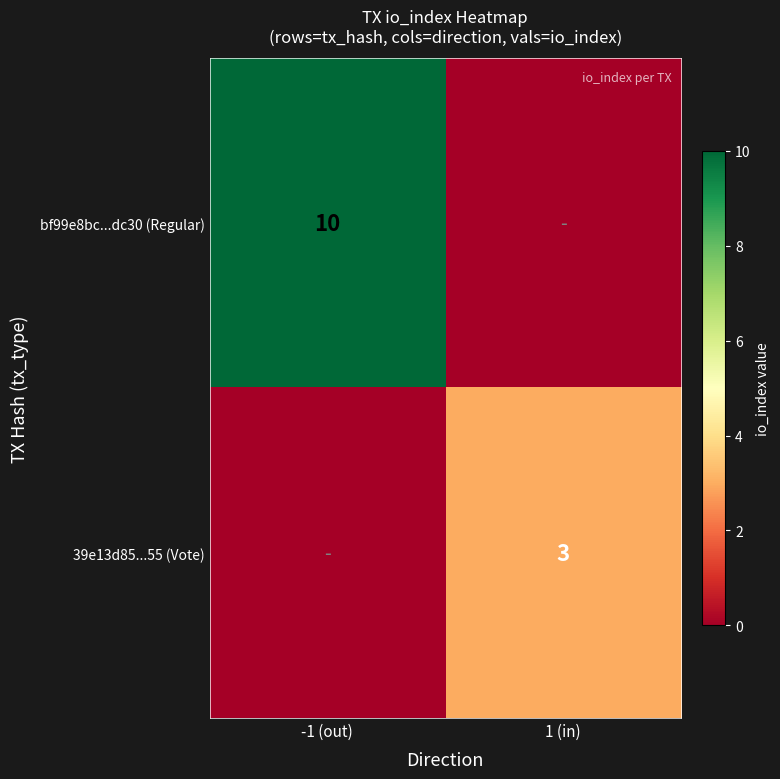

Is the value of 39e13d85...55 (Vote) at 1 (in) greater than the value of bf99e8bc...dc30 (Regular) at -1 (out)?

No